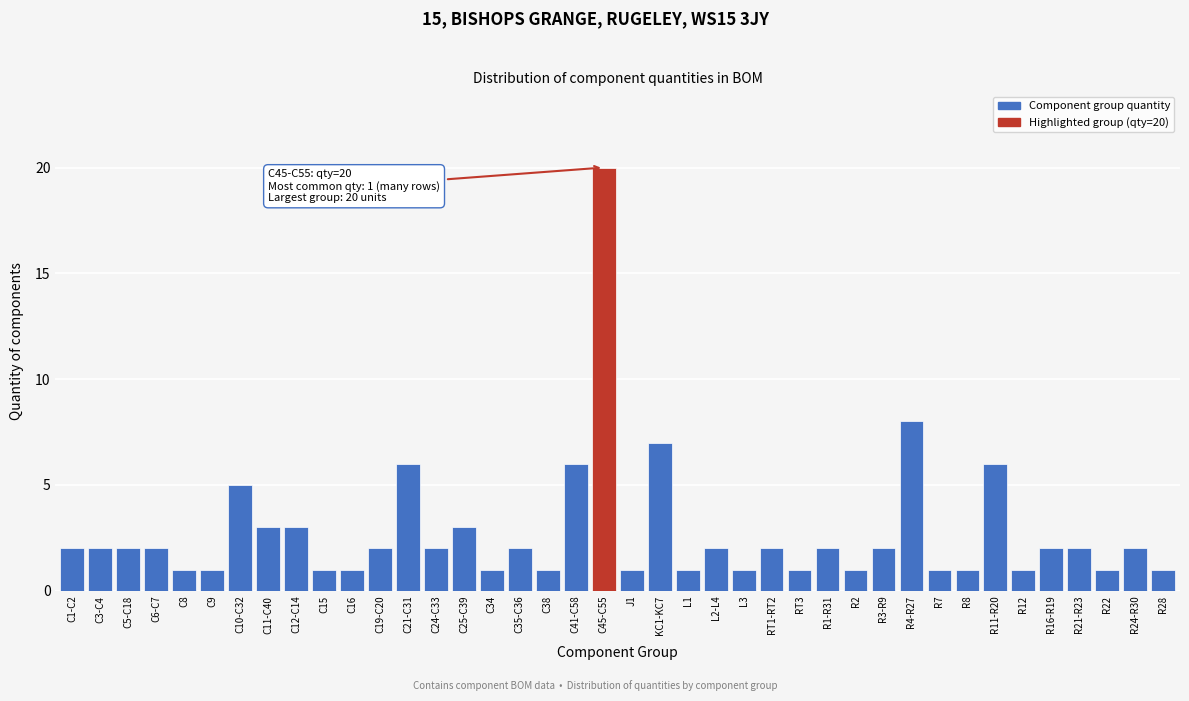

What is the maximum value shown in the chart?

20